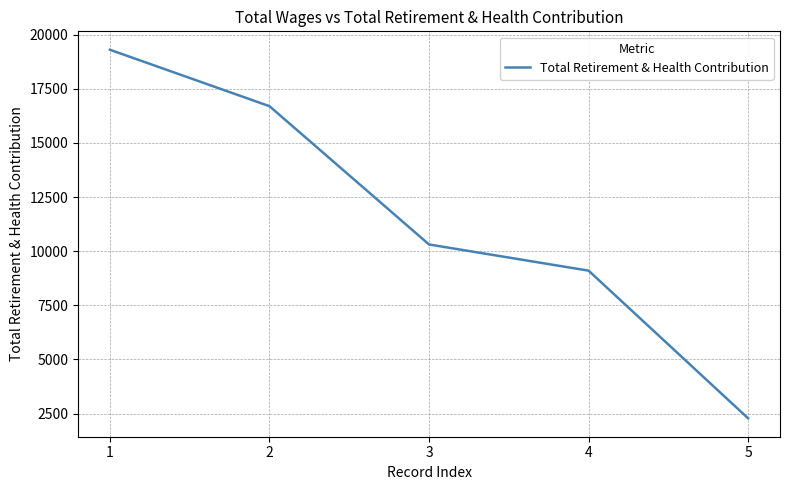

At which category does the chart reach its minimum across all series?

5